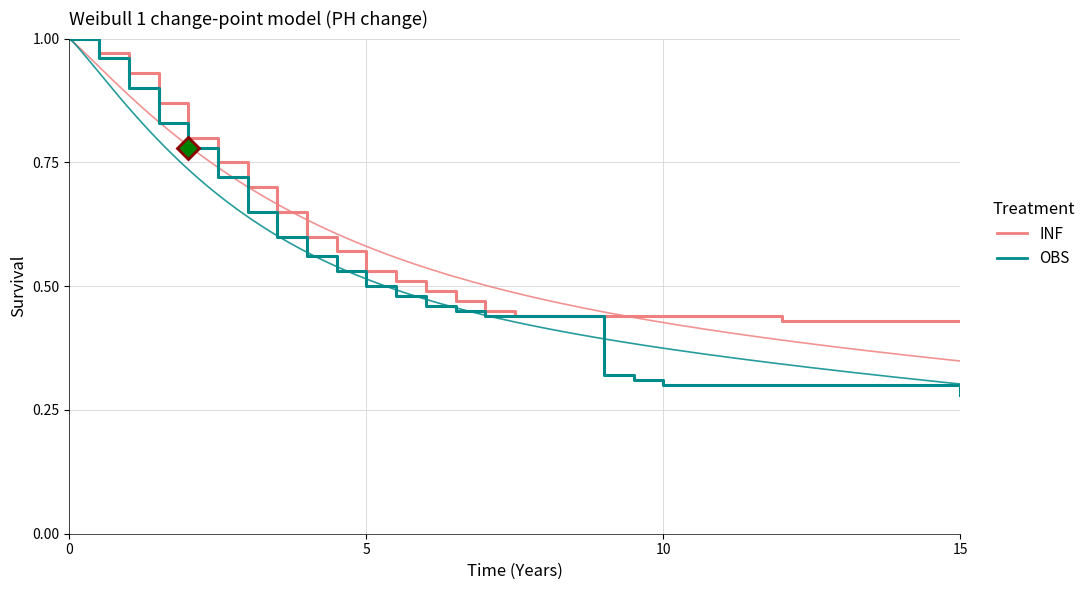

True or false: INF and OBS cross at least once.

False